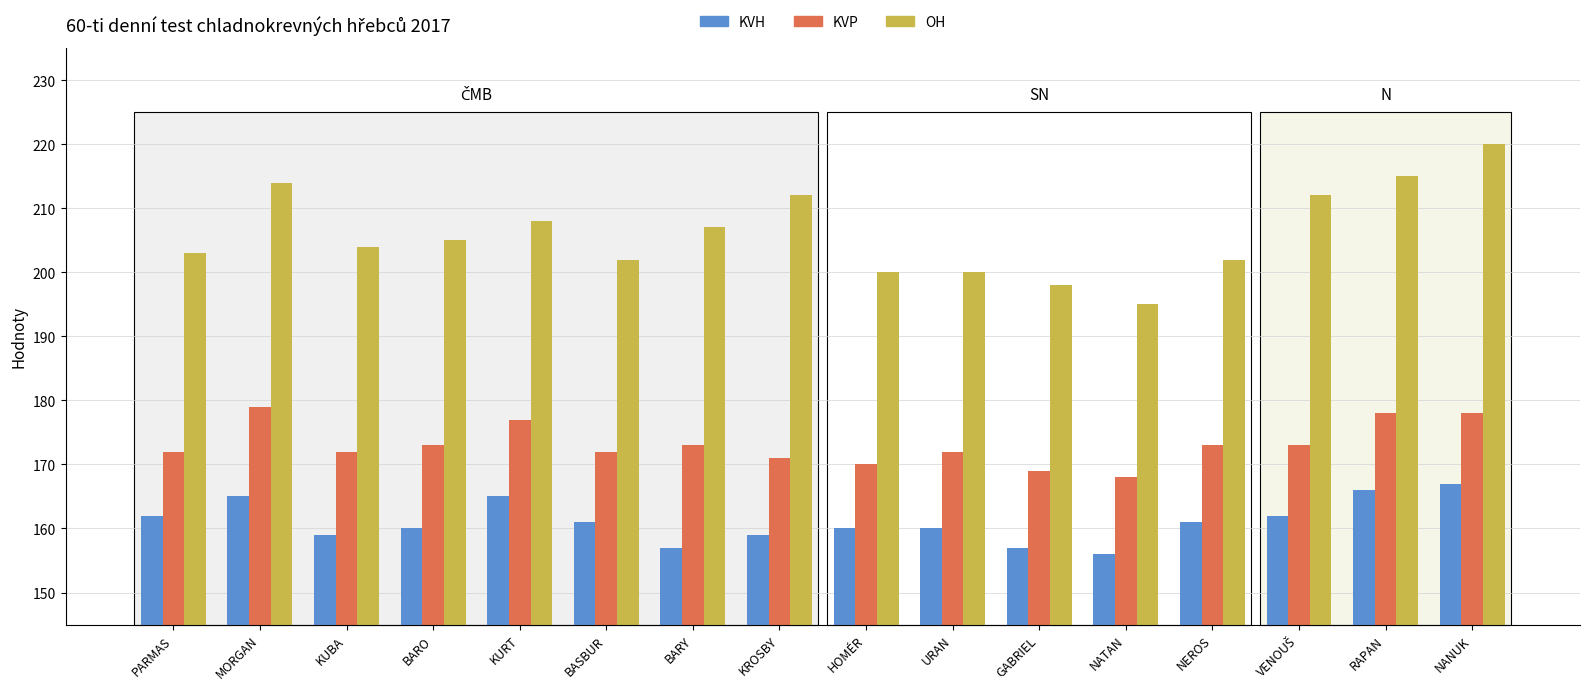

Which series has the widest spread of values?

OH